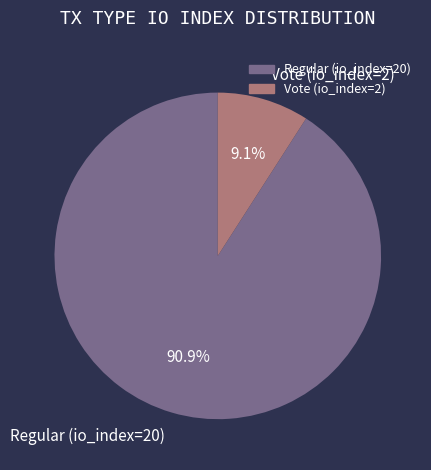

True or false: Vote (io_index=2) accounts for 4% of the total.

False